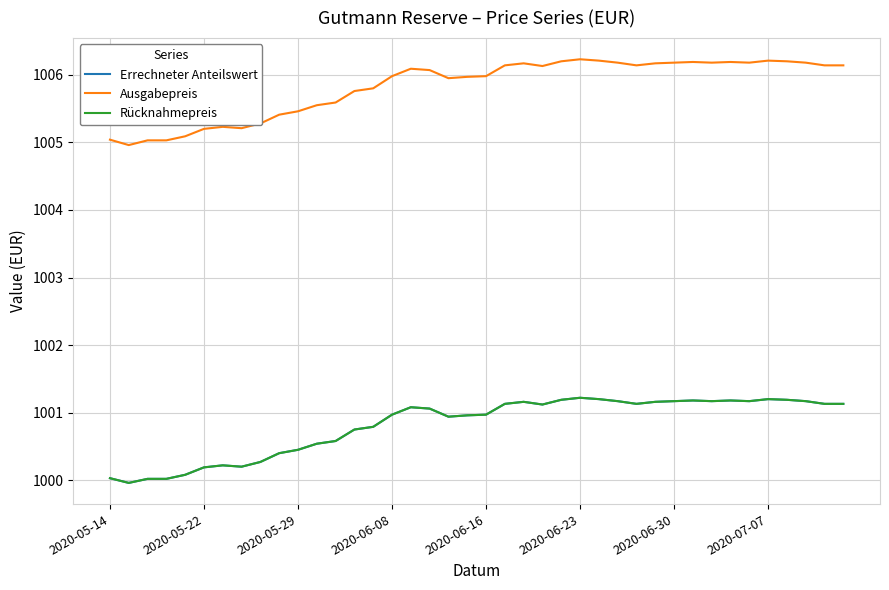

Does the chart have visible grid lines?

Yes